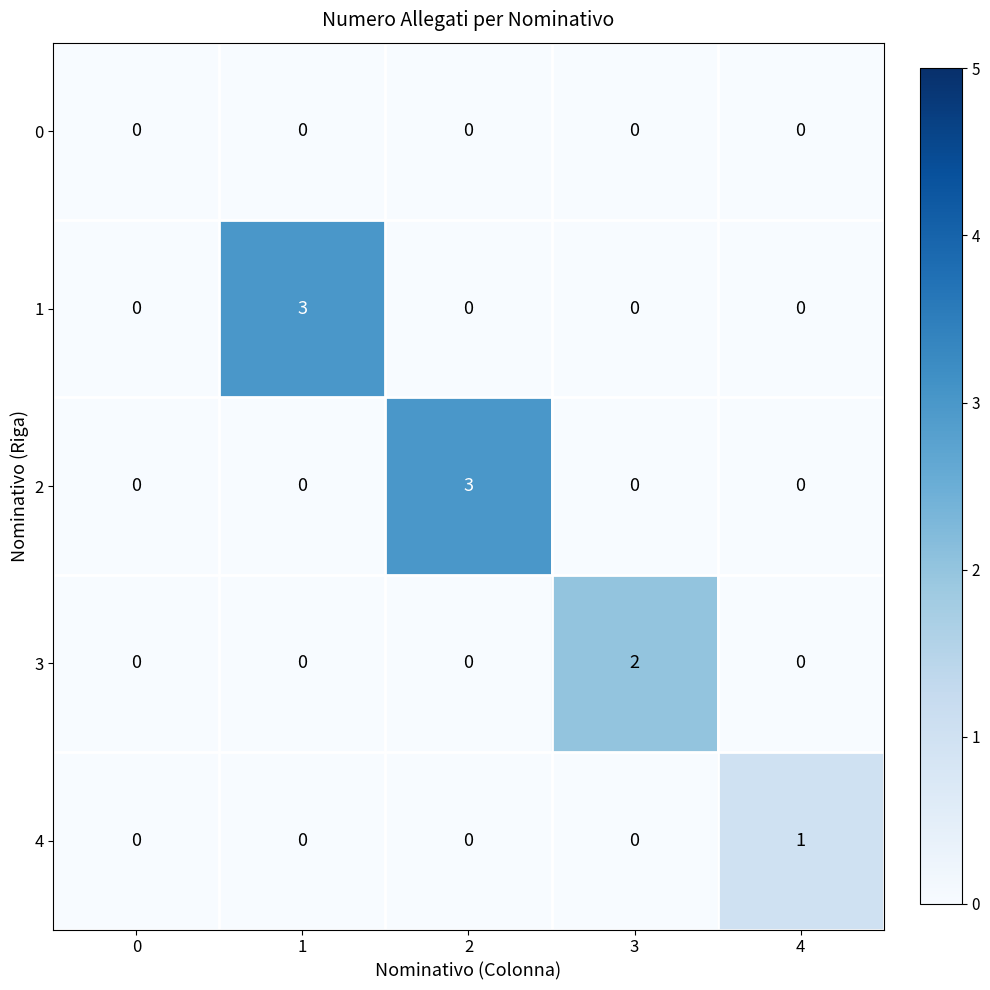

Reading right to left, extract all data points from this chart.

0: 4=0	3=0	2=0	1=0	0=0
1: 4=0	3=0	2=0	1=3	0=0
2: 4=0	3=0	2=3	1=0	0=0
3: 4=0	3=2	2=0	1=0	0=0
4: 4=1	3=0	2=0	1=0	0=0